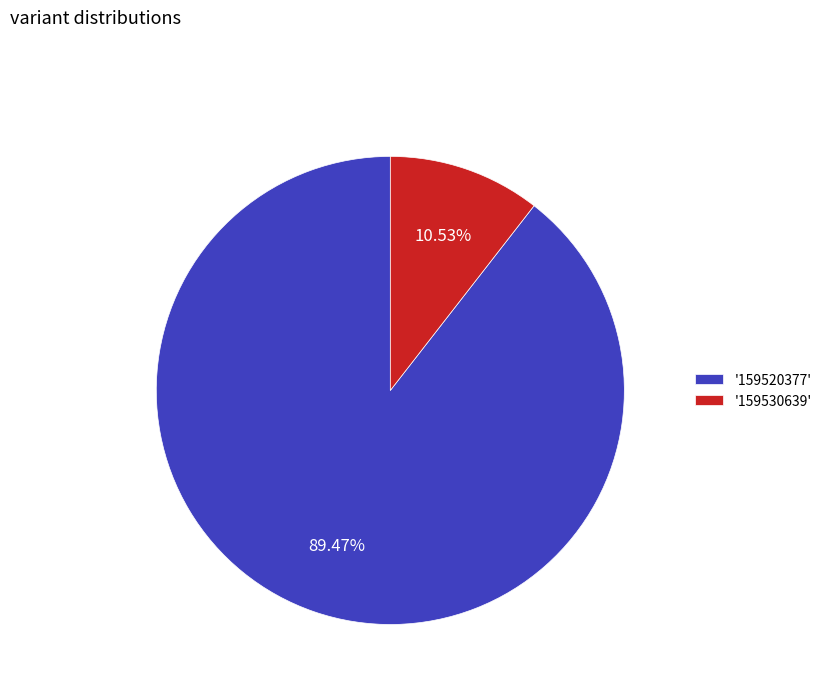

What is the smallest slice in the pie chart?

'159530639'